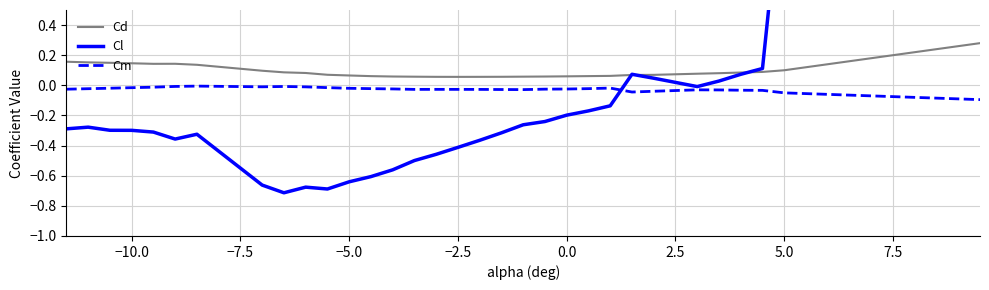

What is the maximum value shown in the chart?

6.0